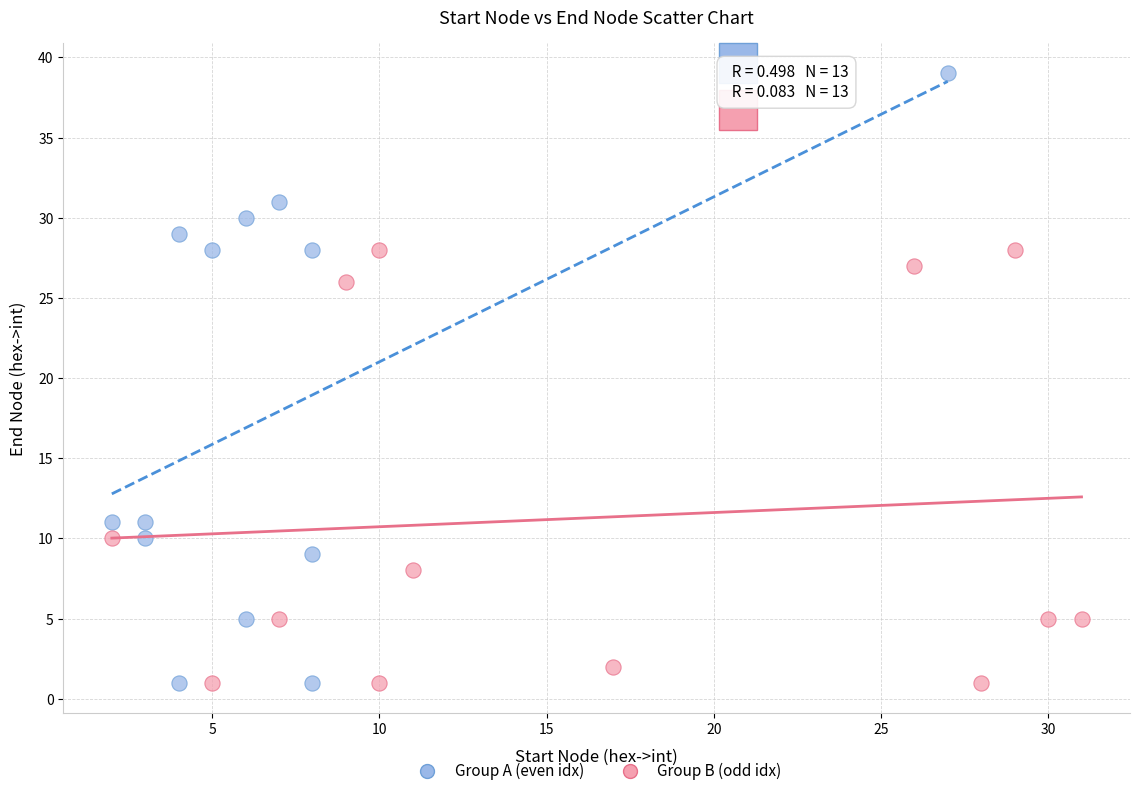

Which series contains the highest Y value?

Group A (even idx)